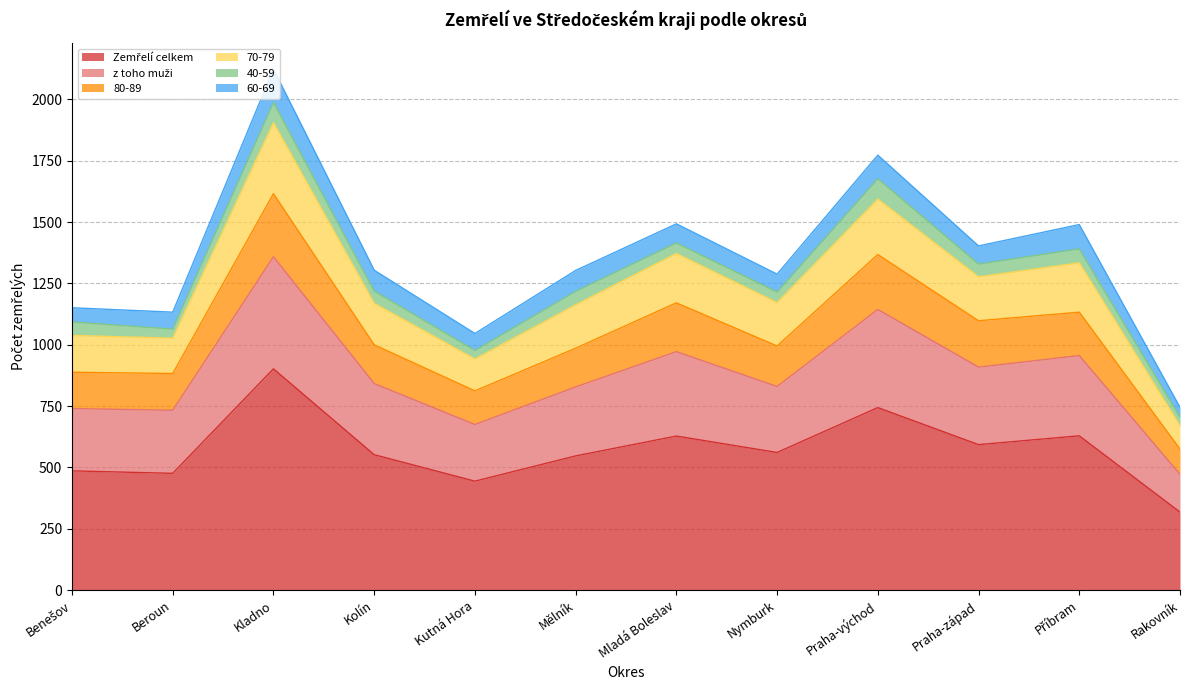

At which label is 80-89 closest to 1287?

Praha-západ